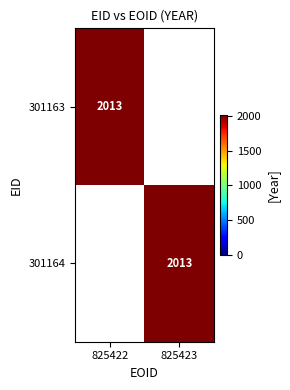

The 301164 series shows 2013 at 825423. True or false?

True